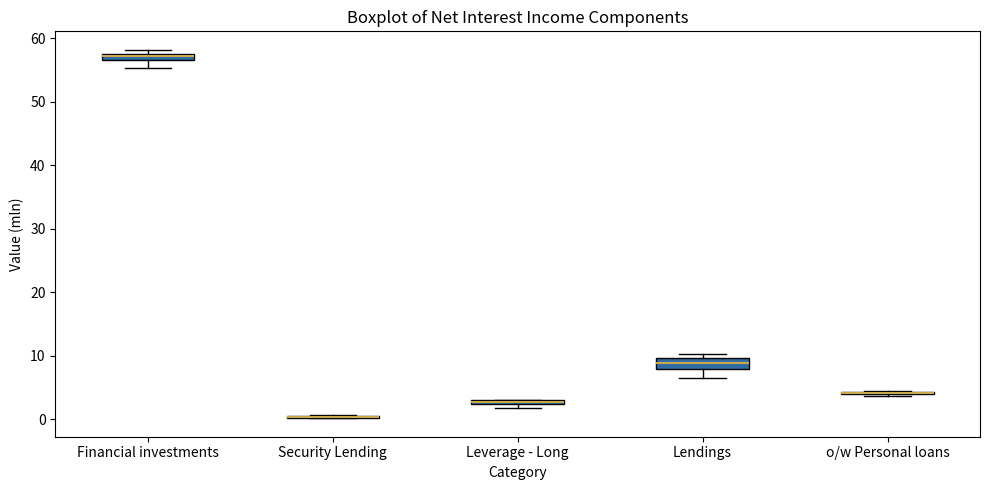

Where does the lower whisker of the box for Lendings end on the y-axis? The values are not printed on the chart, so give them approximately, as read against the axis.

7